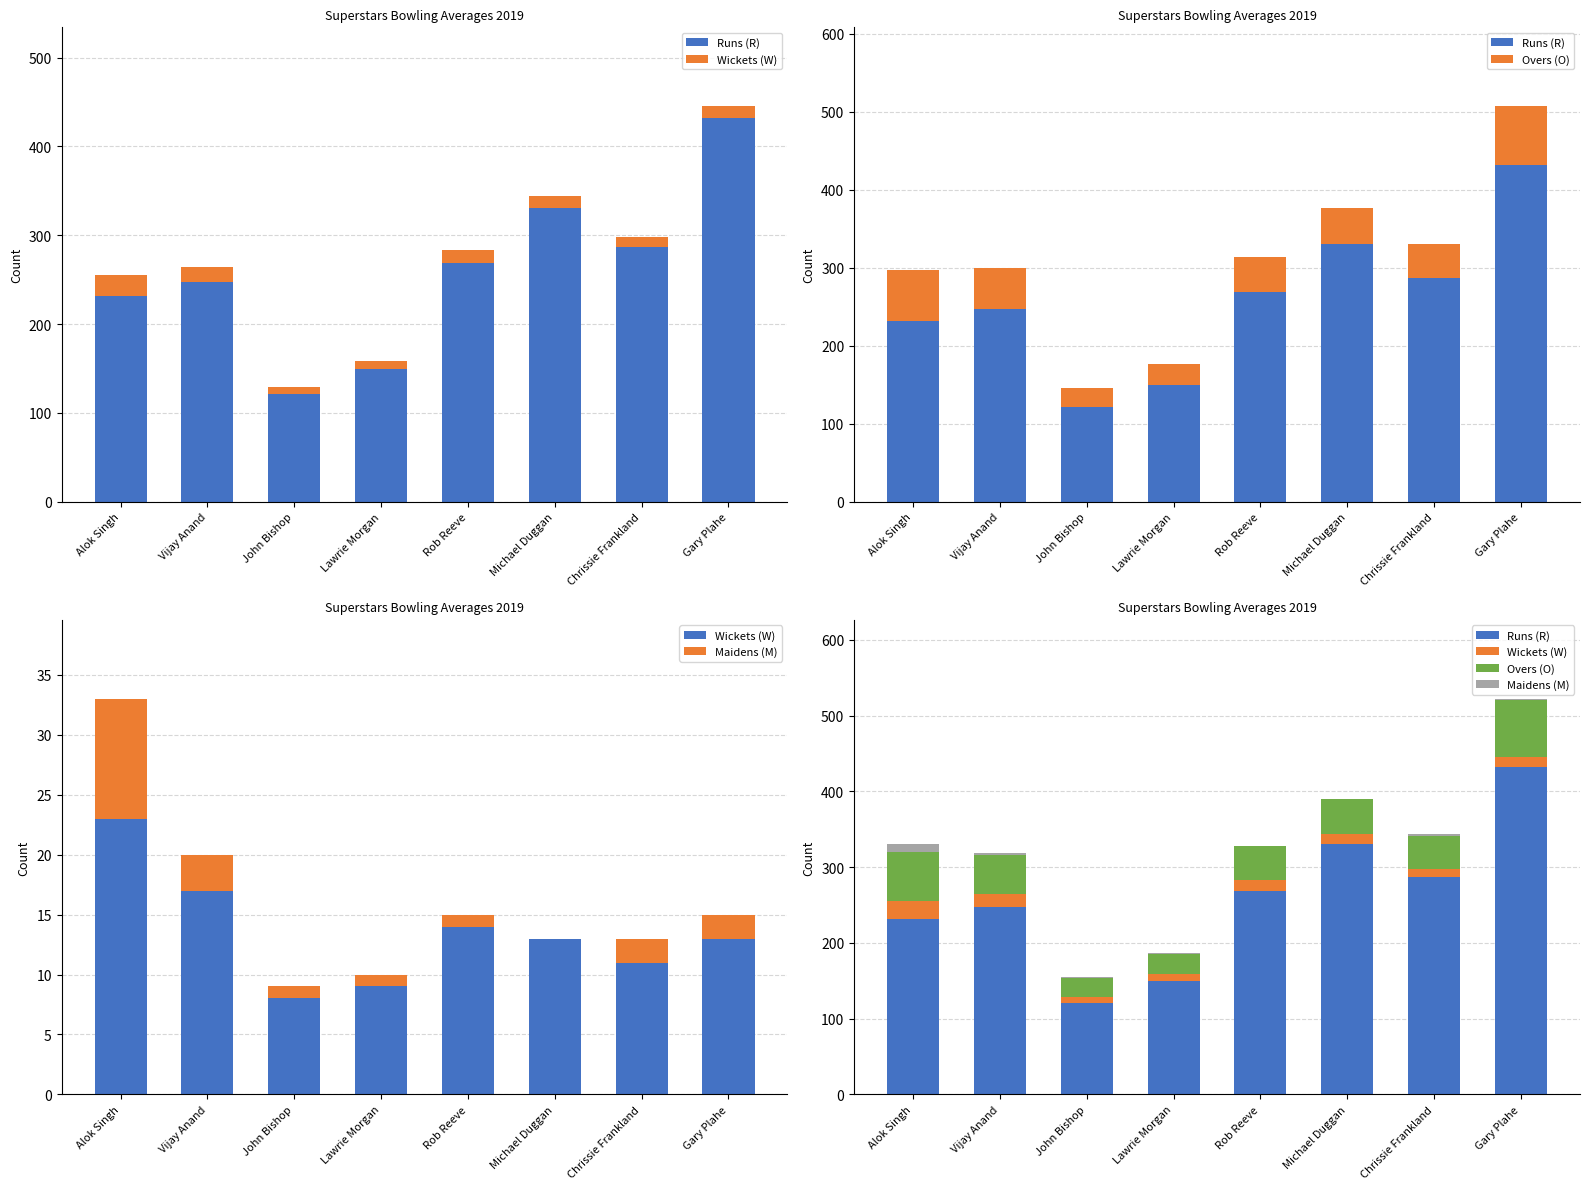

Rank the series by their maximum value, from highest to lowest.

Runs (R), Overs (O), Wickets (W), Maidens (M)